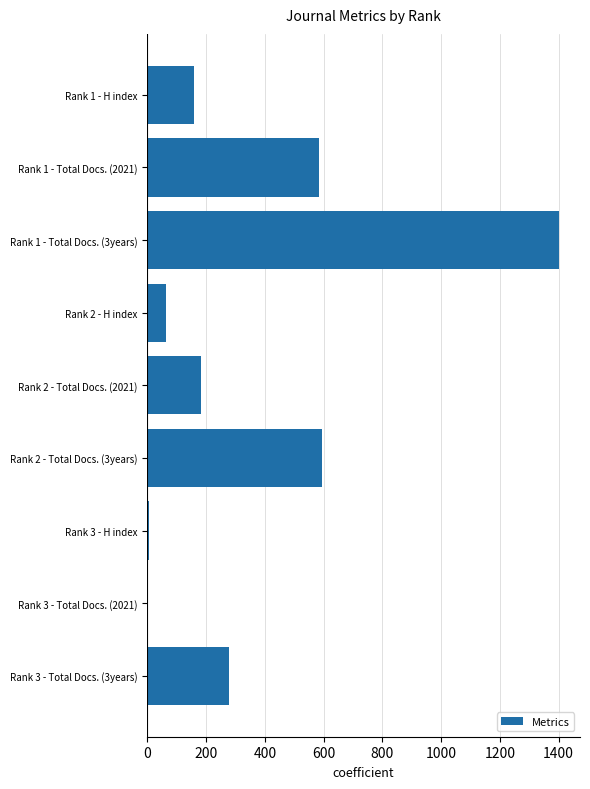

At which category does the chart reach its peak across all series?

Rank 1 - Total Docs. (3years)